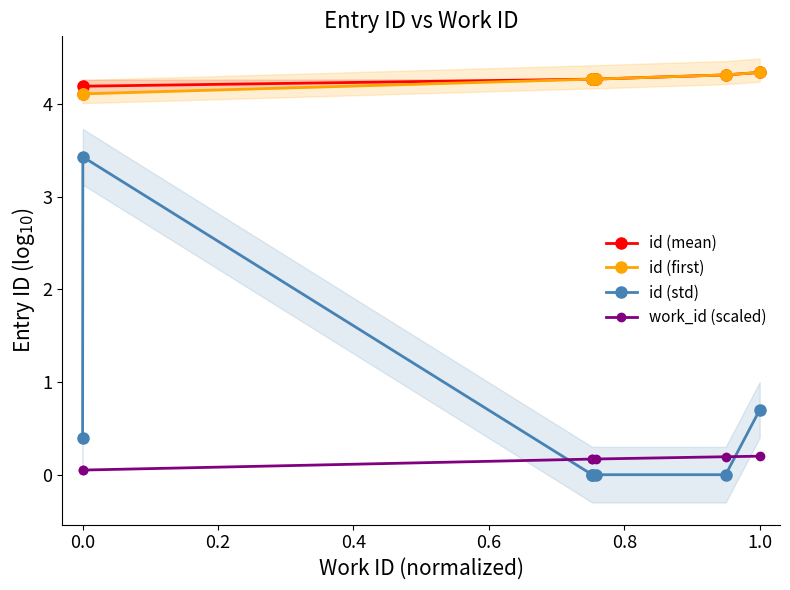

What is the difference between the maximum and minimum values in the work_id (scaled) series?

0.2